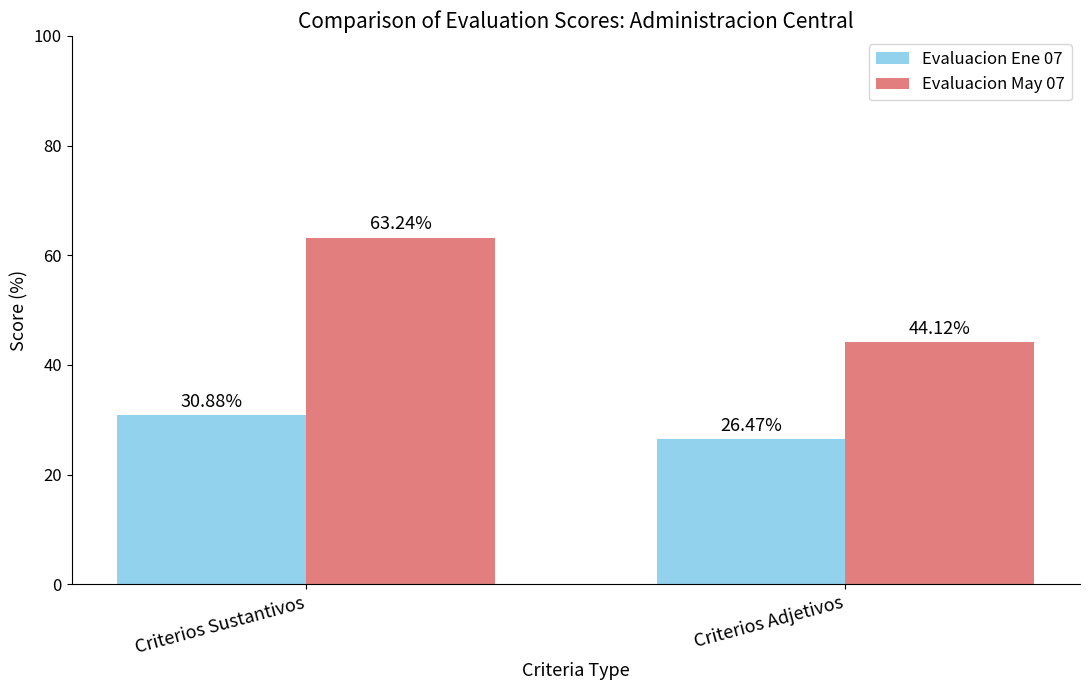

What is the value of the Evaluacion Ene 07 bar at the 1st from the left?

30.9